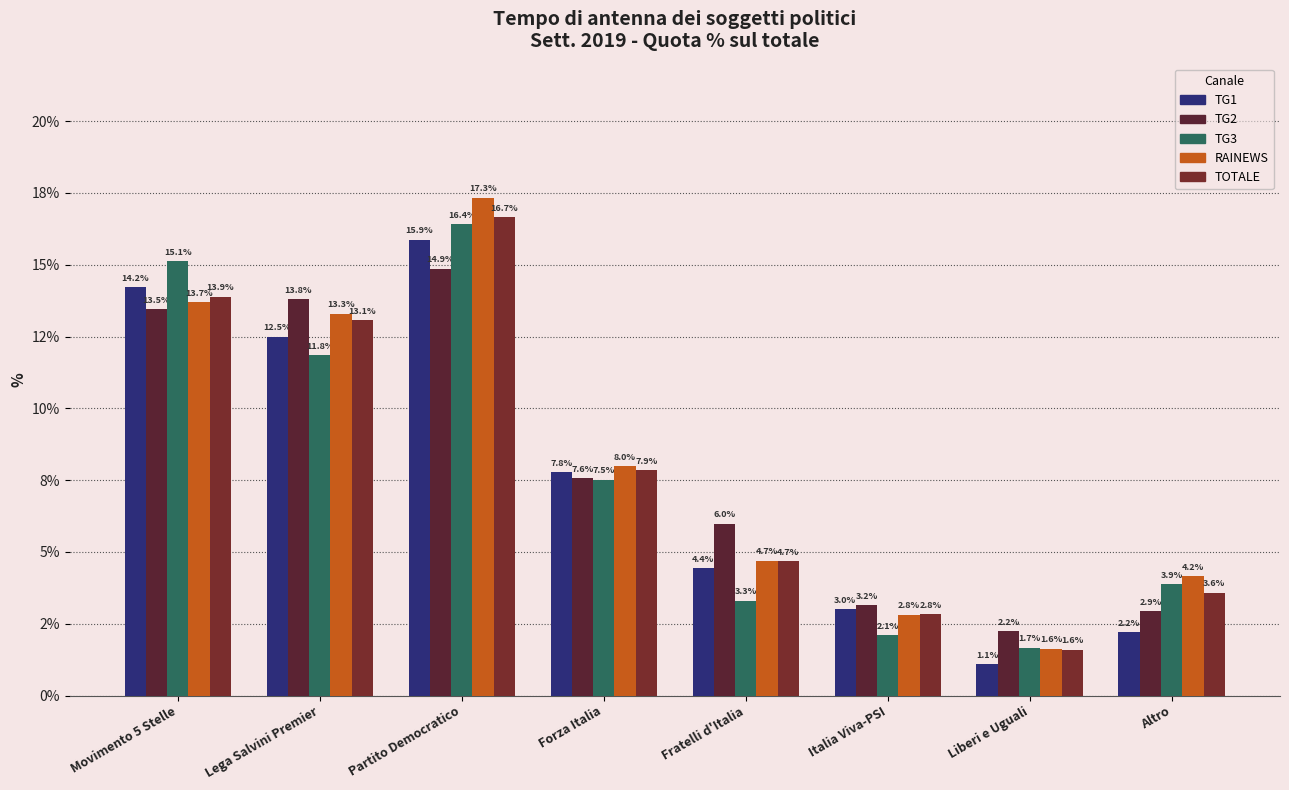

List the labels in order of RAINEWS value, largest first.

Partito Democratico, Movimento 5 Stelle, Lega Salvini Premier, Forza Italia, Fratelli d'Italia, Altro, Italia Viva-PSI, Liberi e Uguali